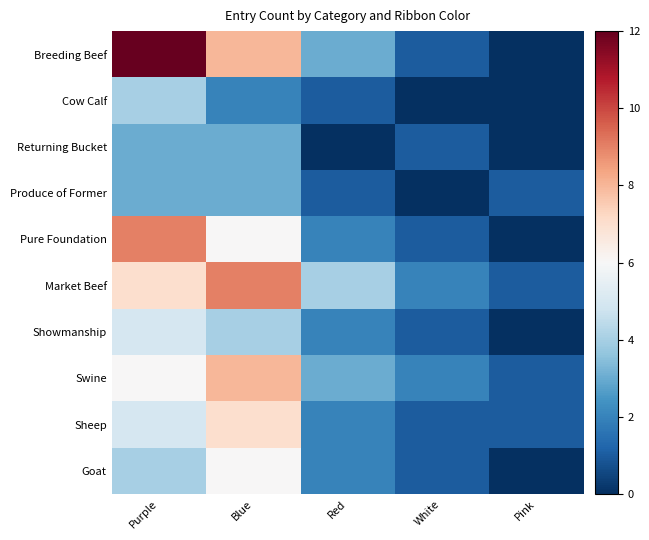

Reading left to right, what are all the values shown in this chart?

Breeding Beef: Purple=12	Blue=8	Red=3	White=1	Pink=0
Cow Calf: Purple=4	Blue=2	Red=1	White=0	Pink=0
Returning Bucket: Purple=3	Blue=3	Red=0	White=1	Pink=0
Produce of Former: Purple=3	Blue=3	Red=1	White=0	Pink=1
Pure Foundation: Purple=9	Blue=6	Red=2	White=1	Pink=0
Market Beef: Purple=7	Blue=9	Red=4	White=2	Pink=1
Showmanship: Purple=5	Blue=4	Red=2	White=1	Pink=0
Swine: Purple=6	Blue=8	Red=3	White=2	Pink=1
Sheep: Purple=5	Blue=7	Red=2	White=1	Pink=1
Goat: Purple=4	Blue=6	Red=2	White=1	Pink=0